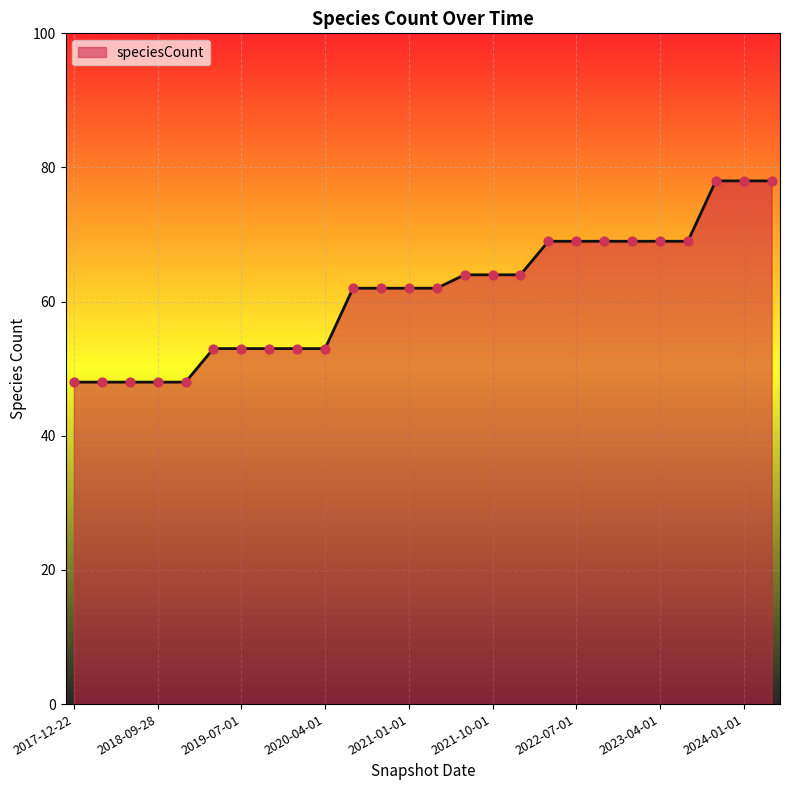

What is the maximum value shown in the chart?

78